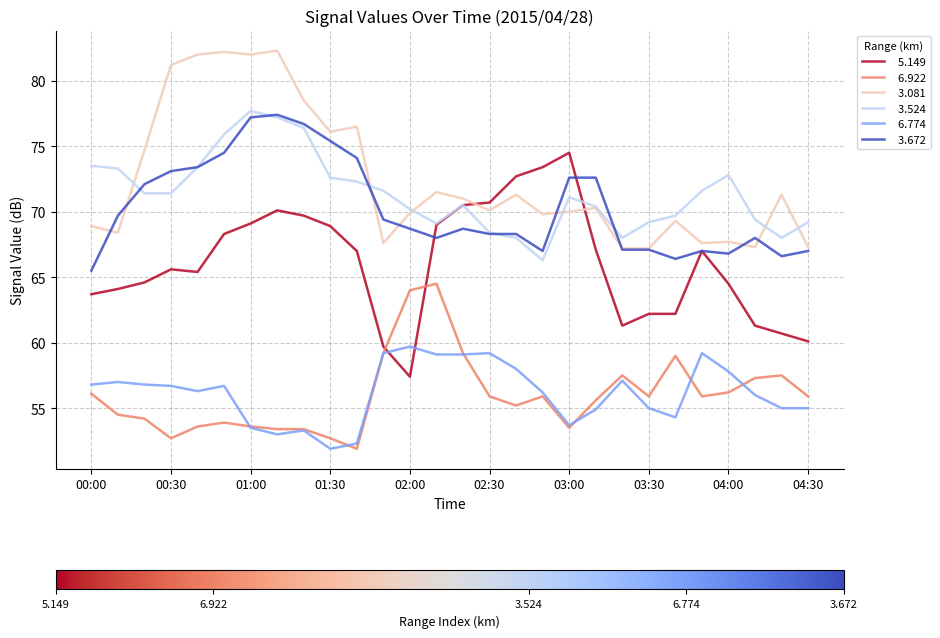

What is the maximum value shown in the chart?

82.3